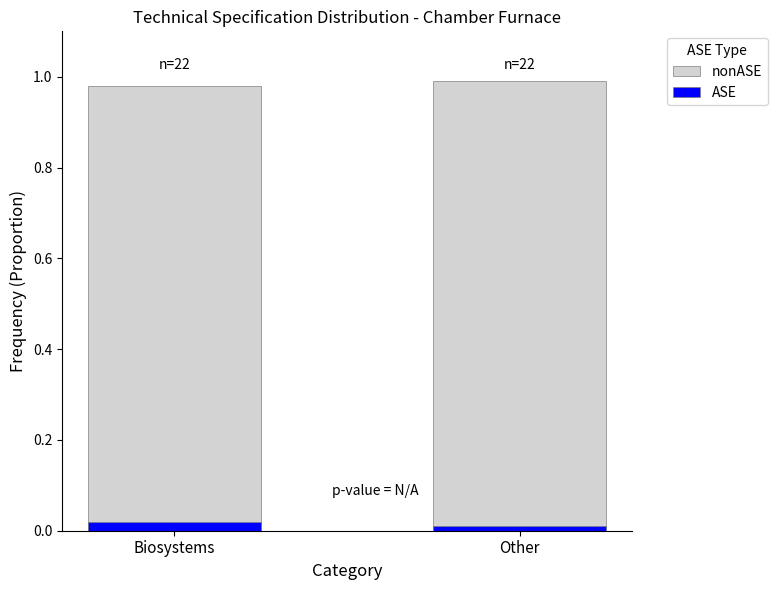

Reading left to right, list all the values displayed in this chart.

nonASE: Biosystems=1.0	Other=1.0
ASE: Biosystems=0.0	Other=0.0